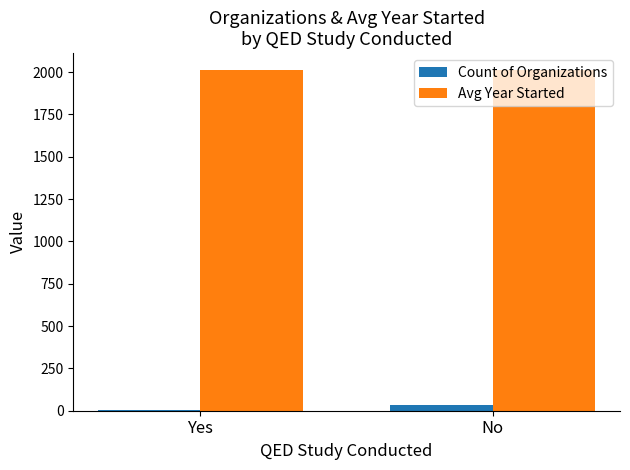

Is it true that Avg Year Started equals 3437.5 at No?

False